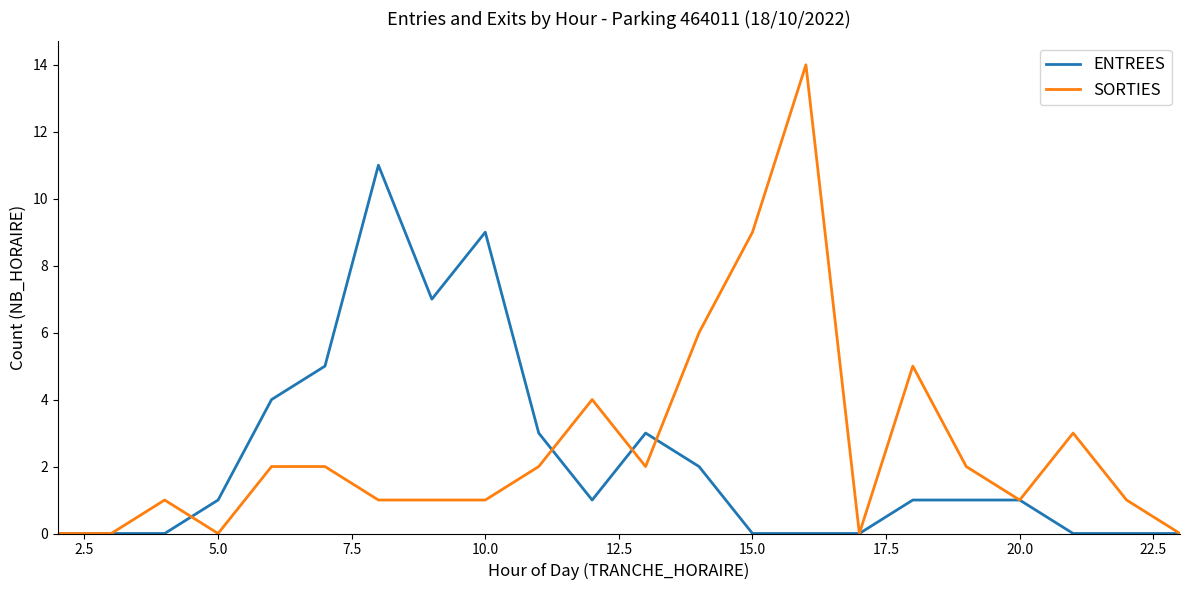

Does the chart have visible grid lines?

No